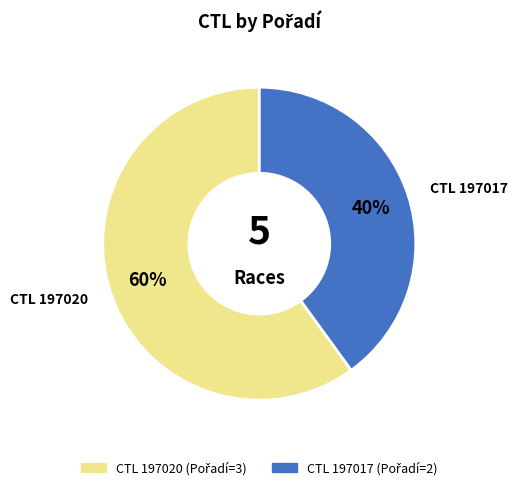

Count the number of slices in the pie.

2